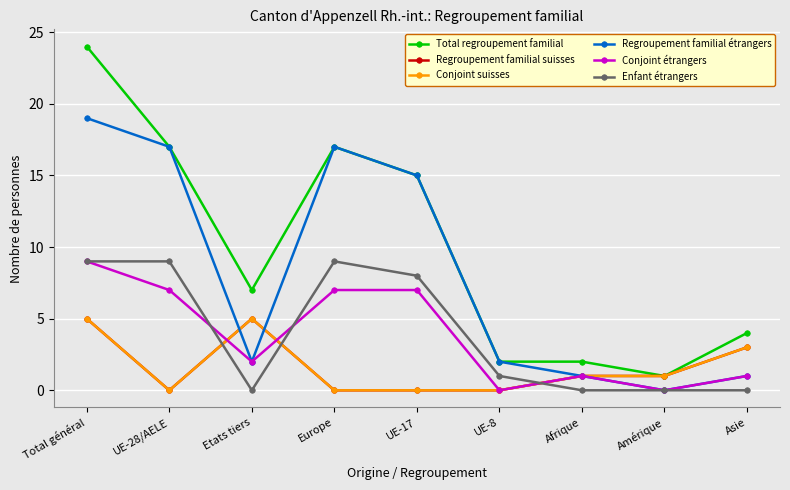

How many lines are shown in the chart?

6